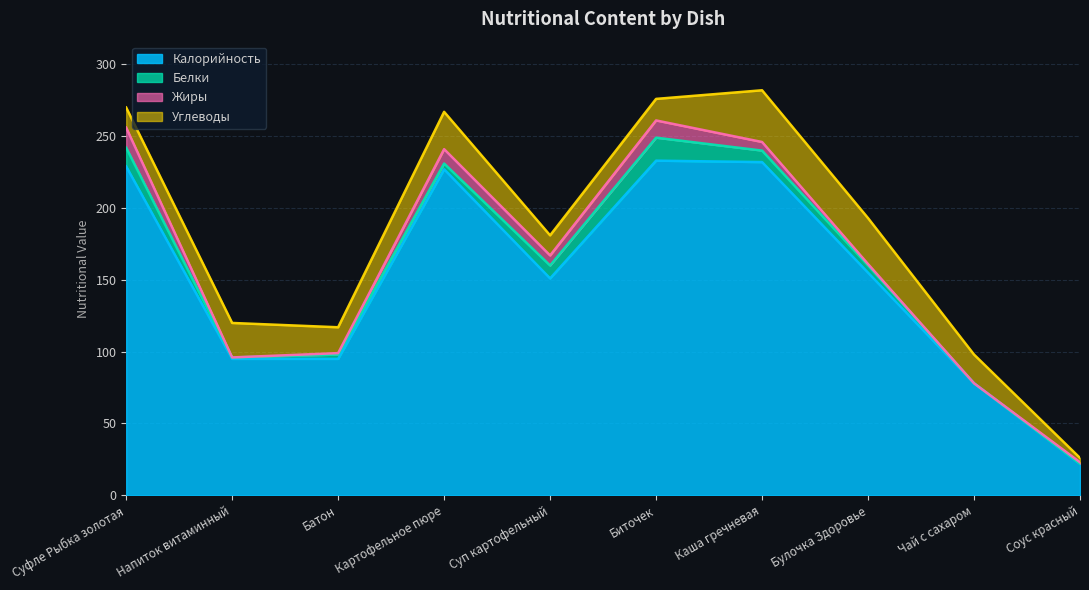

Is the value of Калорийность at Суфле Рыбка золотая greater than the value of Белки at Напиток витаминный?

Yes